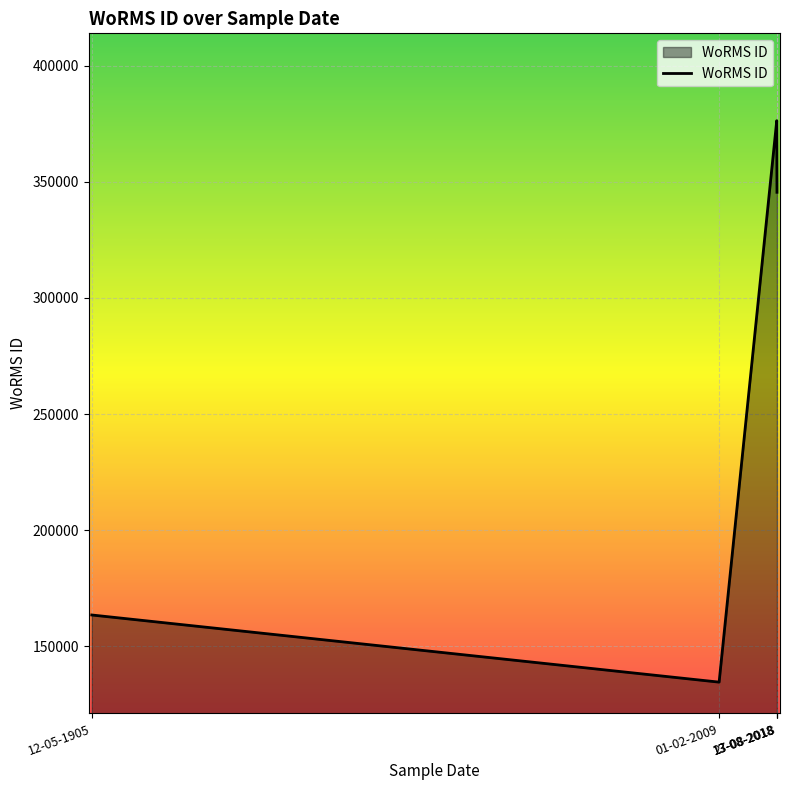

What is the change in value from 01-02-2009 to 13-08-2018?

+241425